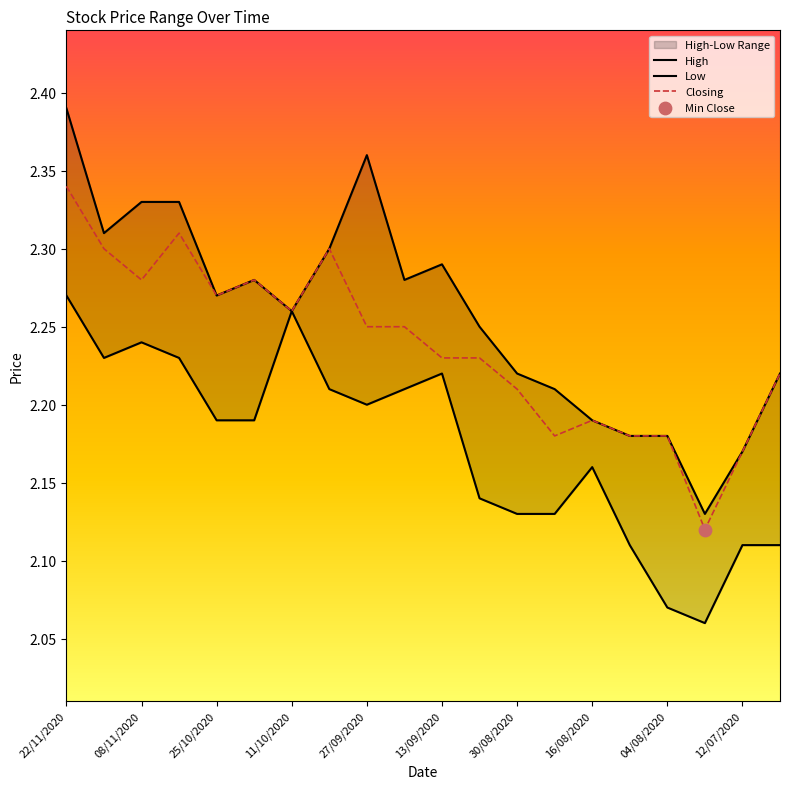

Which series has the largest total across all categories?

High